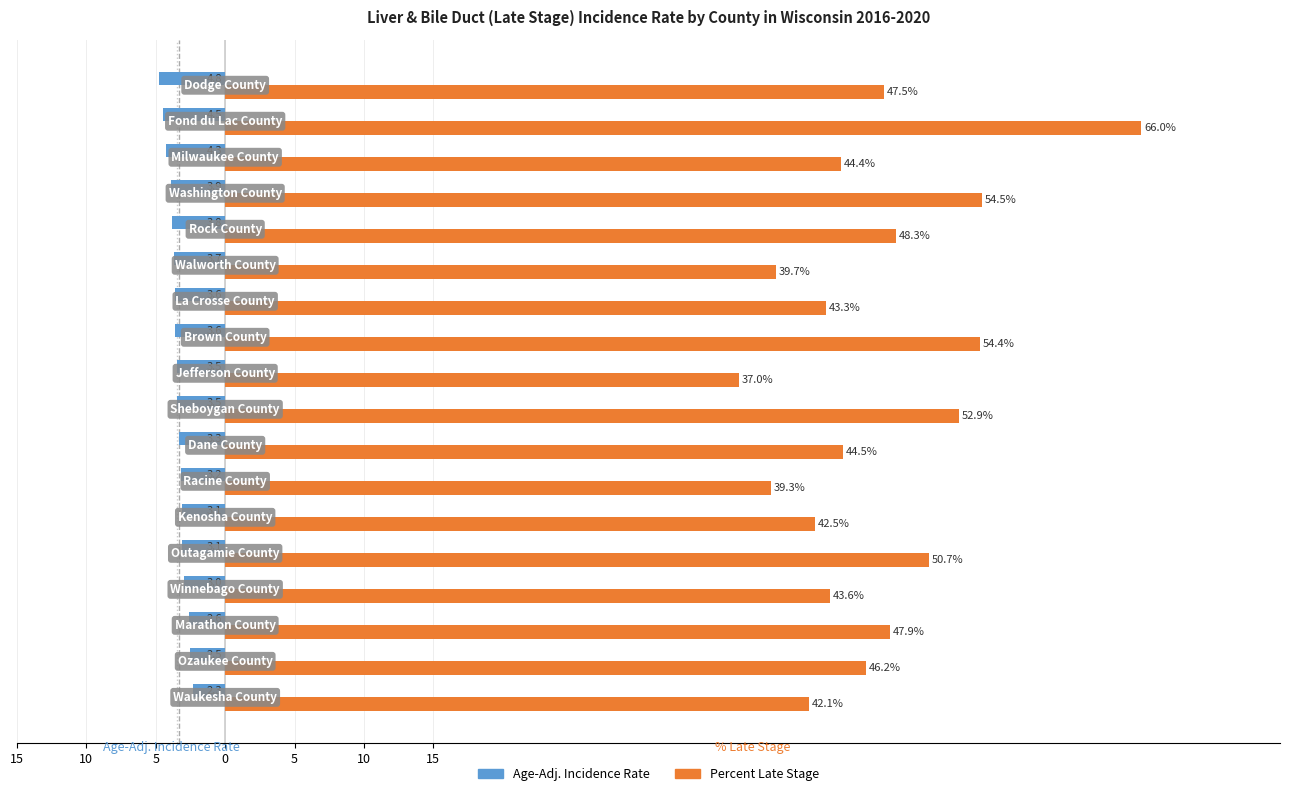

What are all the series names shown in the legend?

Age-Adj. Incidence Rate, Percent Late Stage